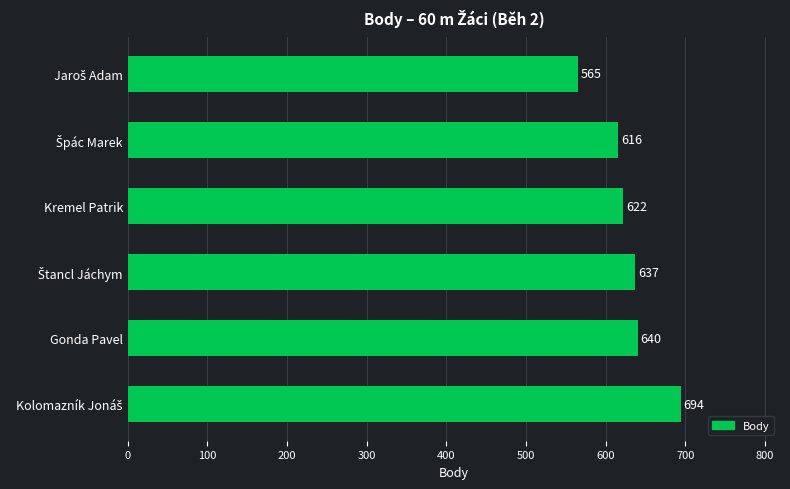

What is the difference between the maximum and minimum values?

129